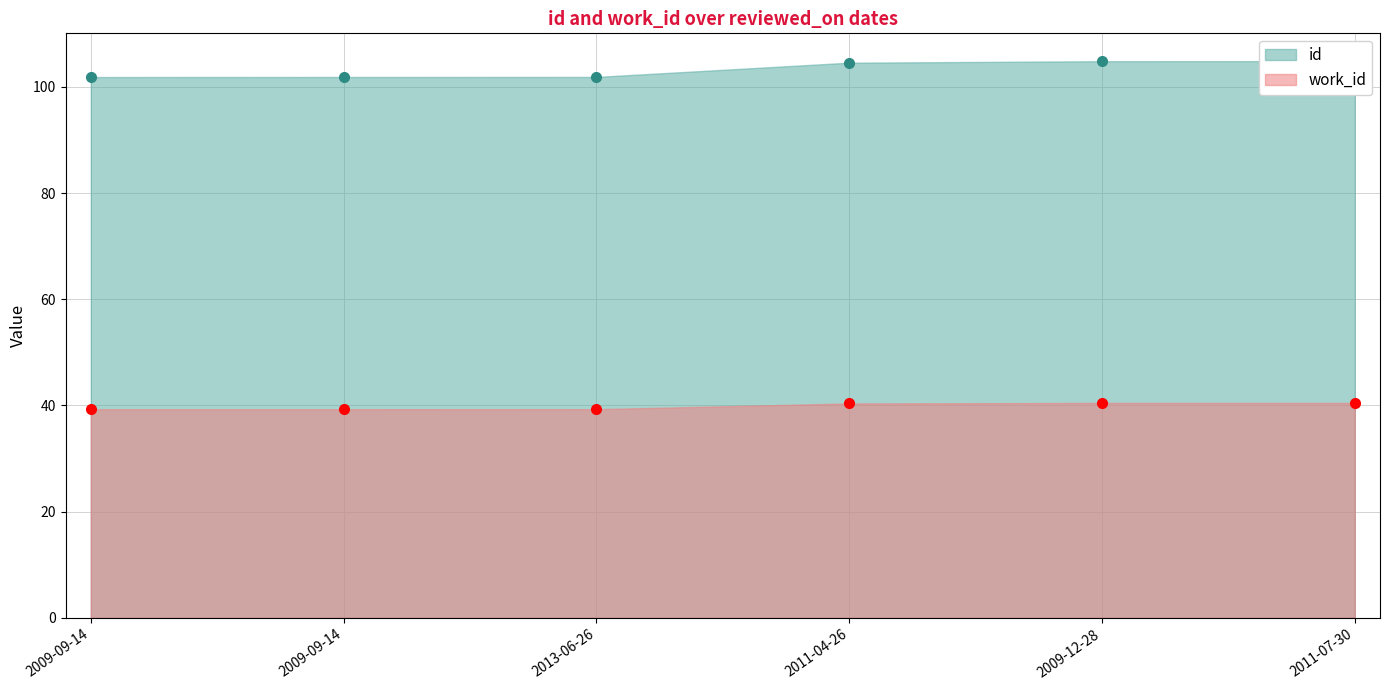

What are all the series names shown in the legend?

id, work_id